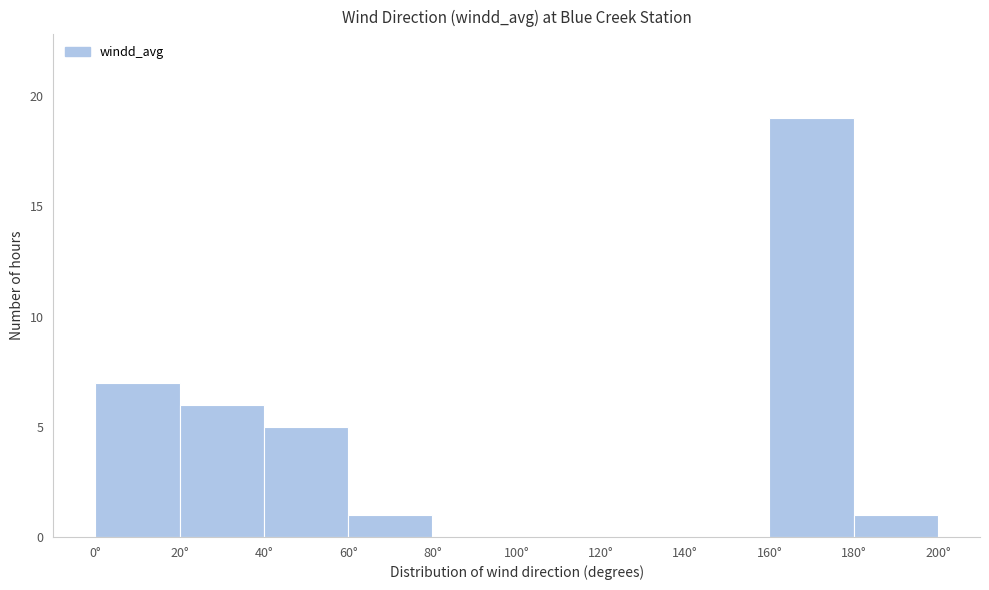

What is the height of the bar covering 180 to 200 on the x-axis? The values are not printed on the chart, so give them approximately, as read against the axis.

1